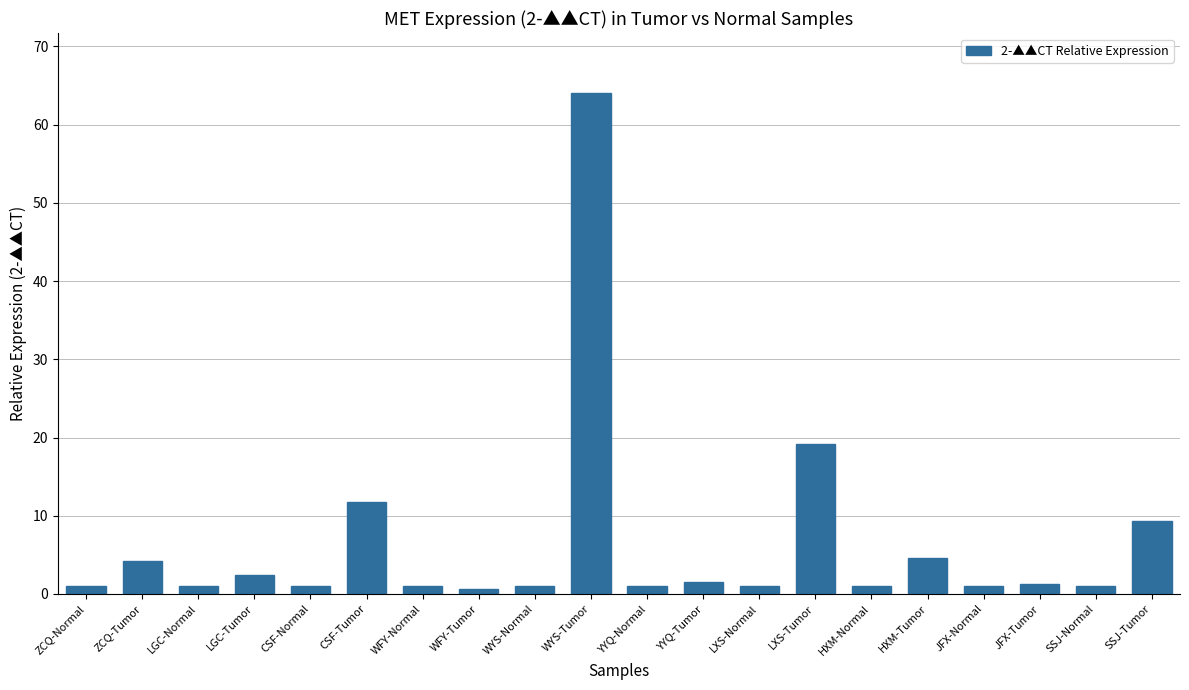

What is the average value?

6.4